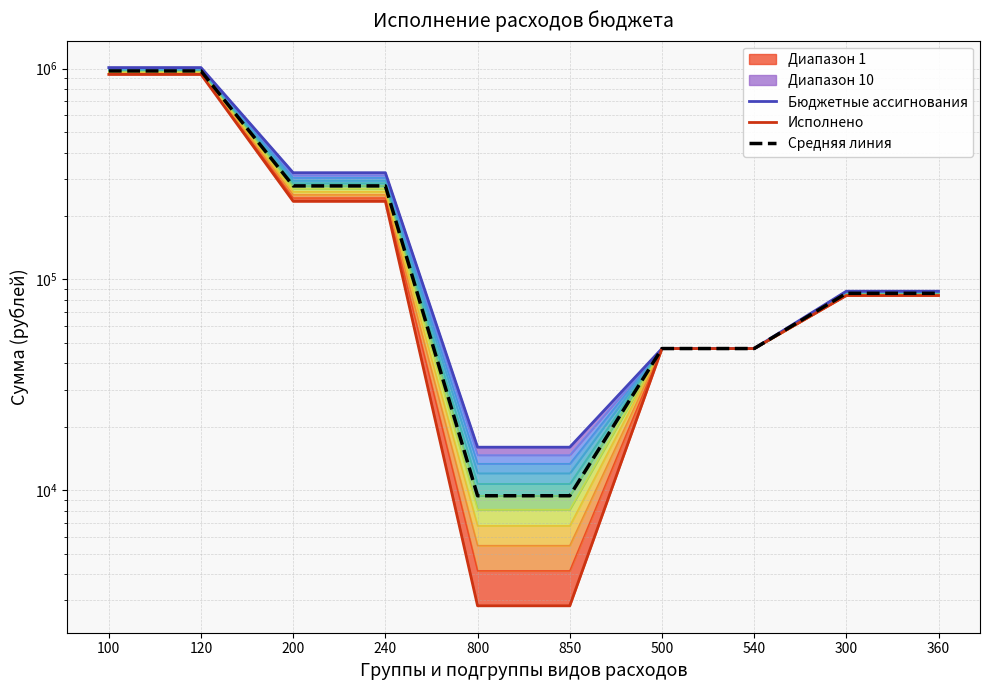

What is the difference between the maximum and minimum values in the Средняя линия series?

965710.7